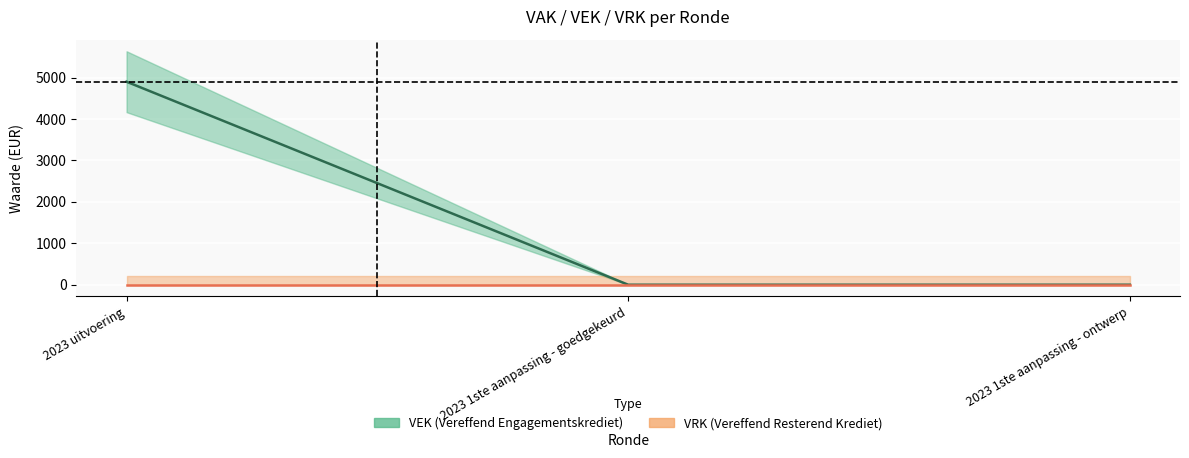

List the labels in order of value, smallest first.

2023 1ste aanpassing - goedgekeurd, 2023 1ste aanpassing - ontwerp, 2023 uitvoering